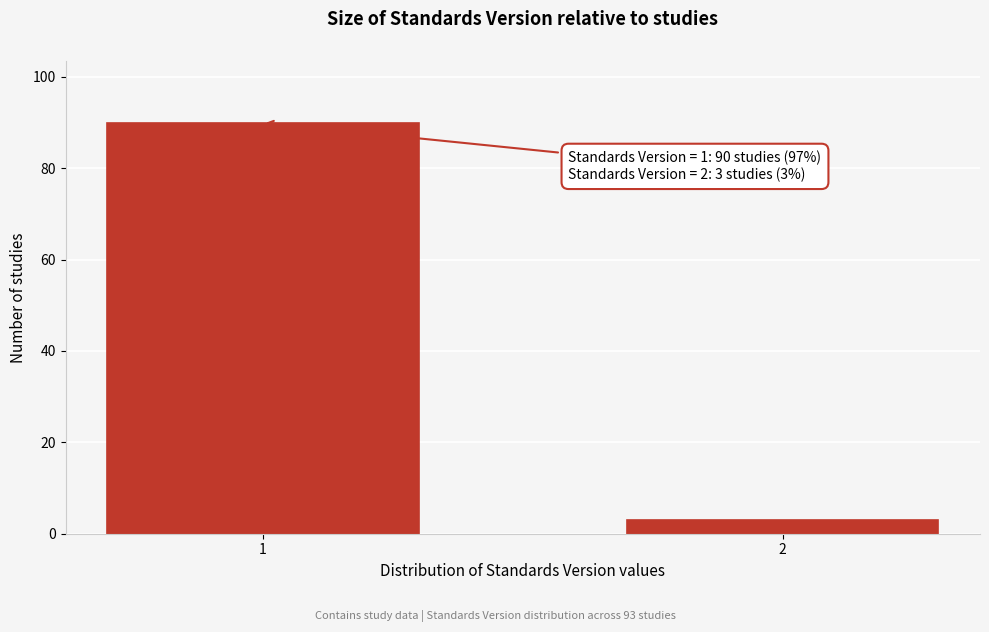

Reading right to left, extract all data points from this chart.

3	90